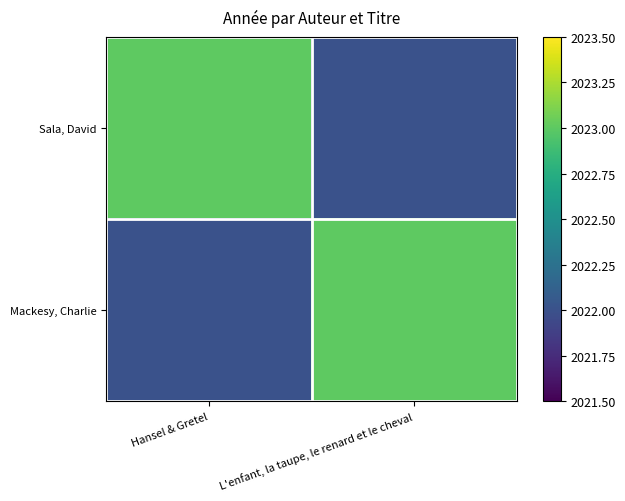

Reading right to left, extract all data points from this chart.

Sala, David: L'enfant, la taupe, le renard et le cheval=2022	Hansel & Gretel=2023
Mackesy, Charlie: L'enfant, la taupe, le renard et le cheval=2023	Hansel & Gretel=2022